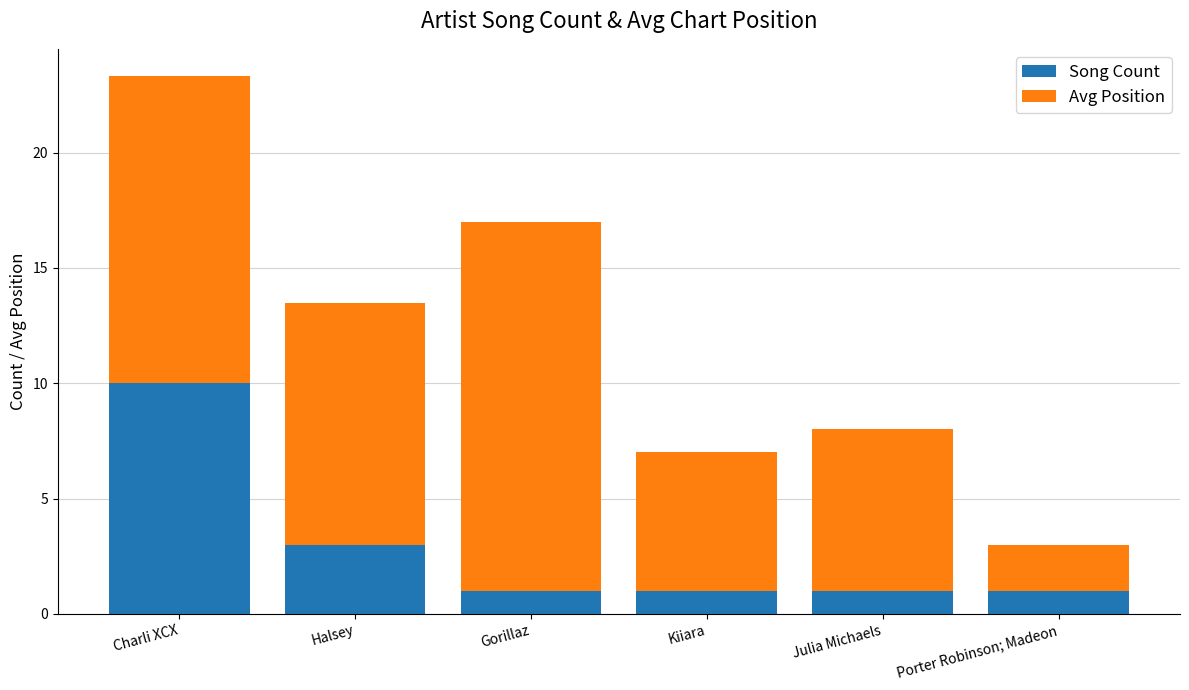

At which category is the sum across all series the highest?

Charli XCX